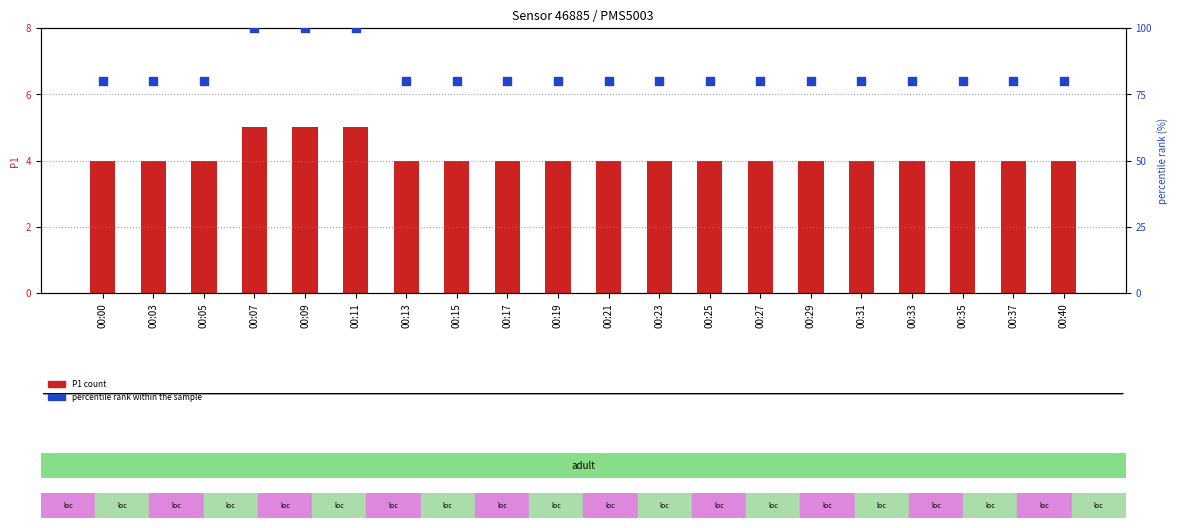

What is the total value across all series at 00:00?

84